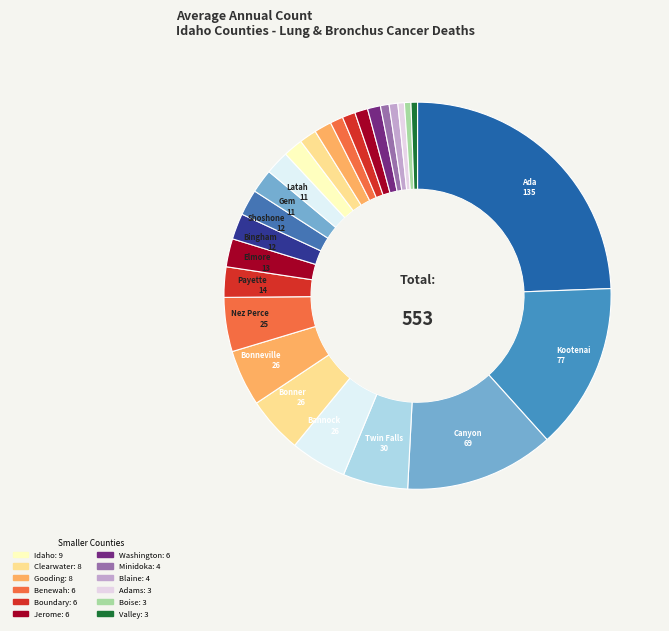

How many segments does this pie chart have?

26